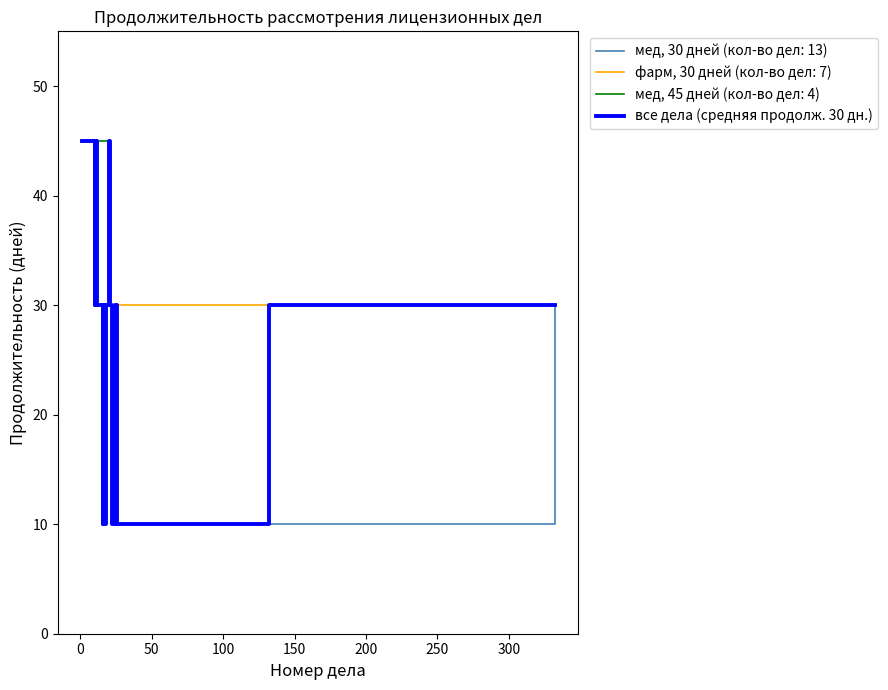

Where is the data nearest to the value 27?

150